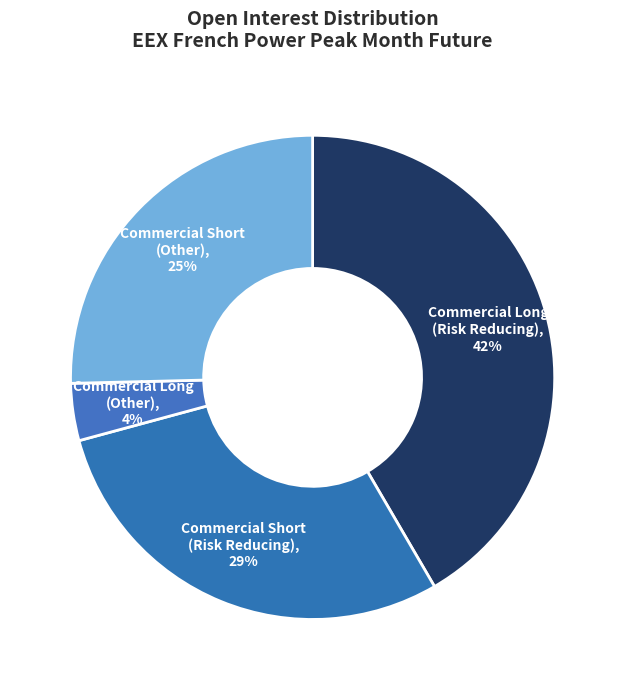

To the nearest percent, what is the difference between the largest and smallest slice percentages?

38%